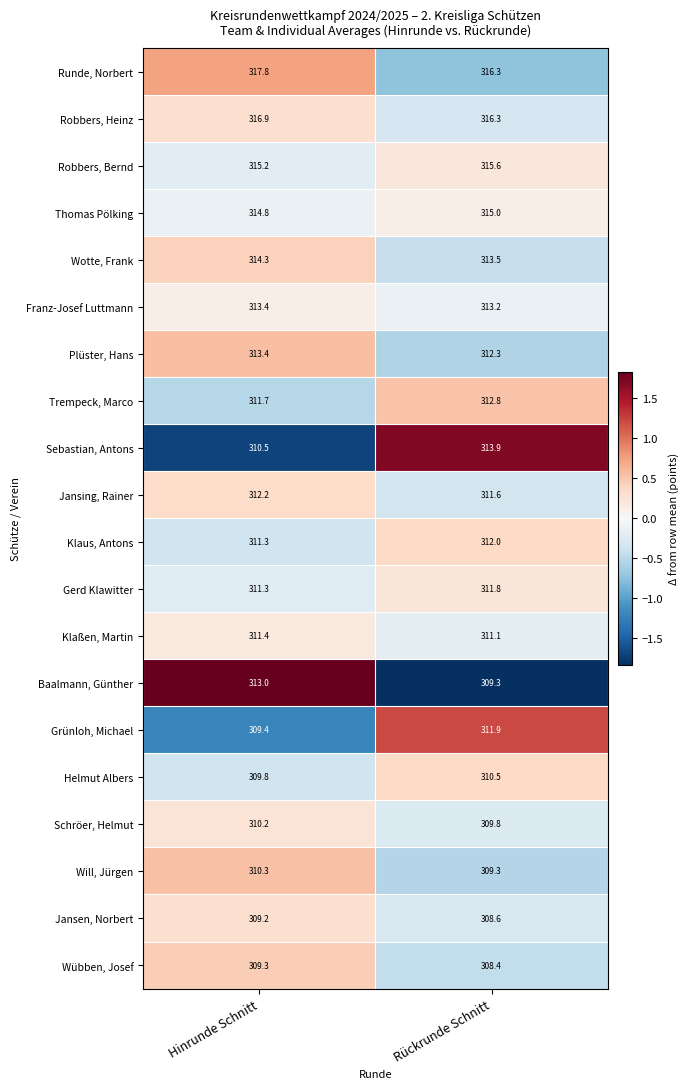

What is the total value across all series at Rückrunde Schnitt?

6243.2